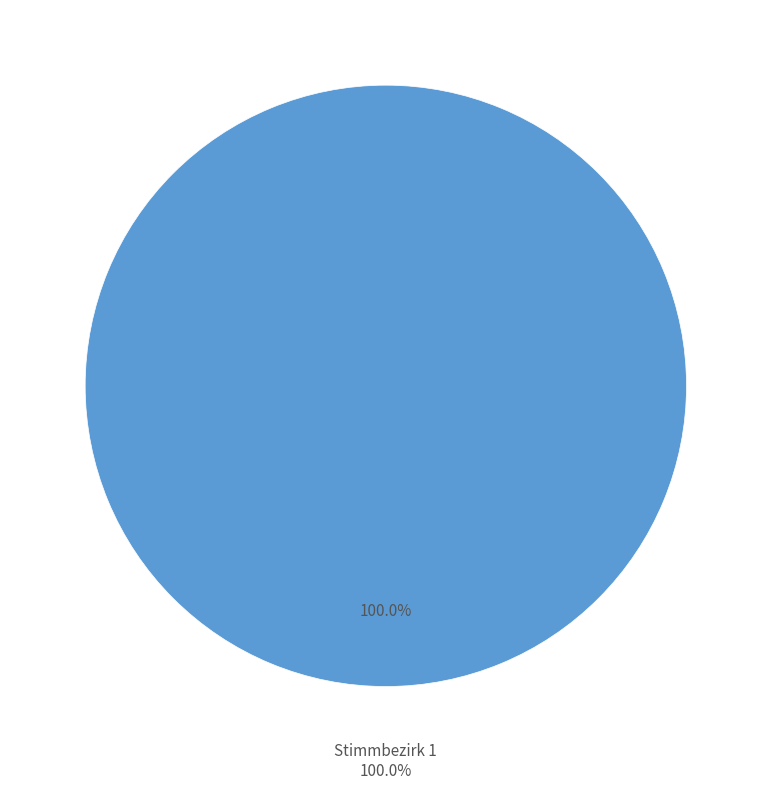

Between Stimmbezirk 1 and Stimmbezirk 11, which is larger?

Stimmbezirk 1